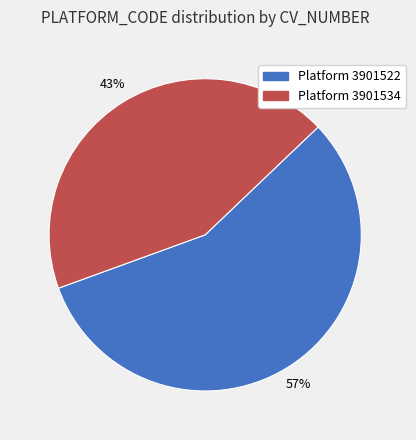

Does any single category account for the majority?

Yes